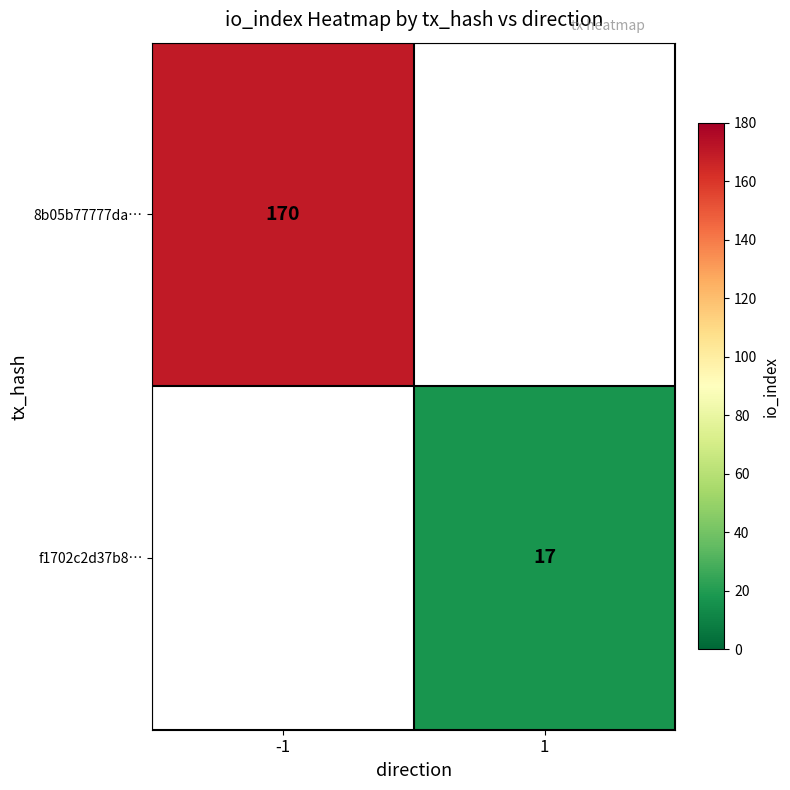

True or false: f1702c2d37b8… has a value of 25.7 at 1.

False